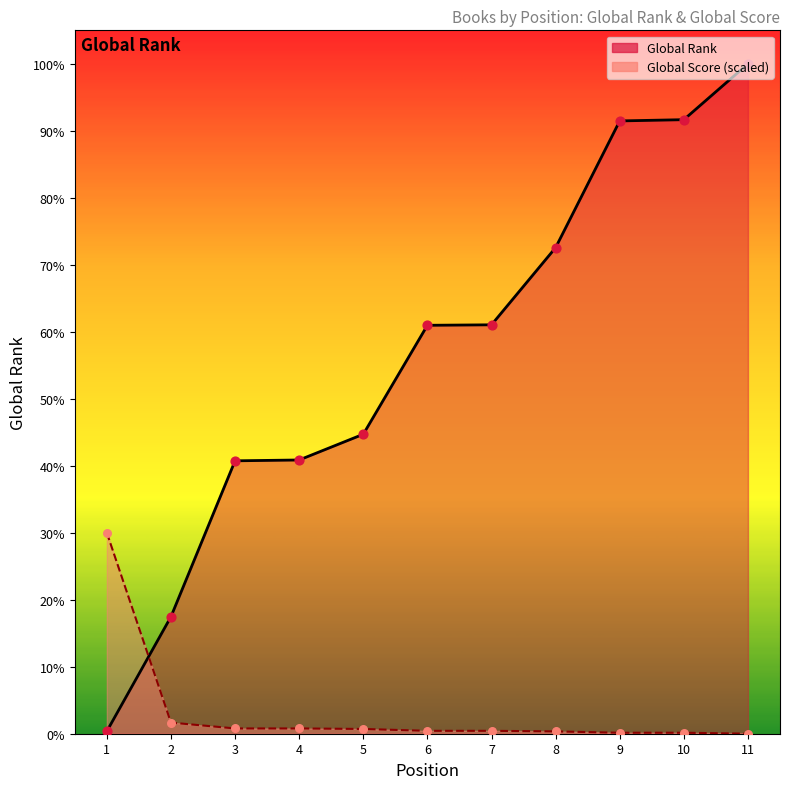

Which series contains the highest Y value?

Global Rank